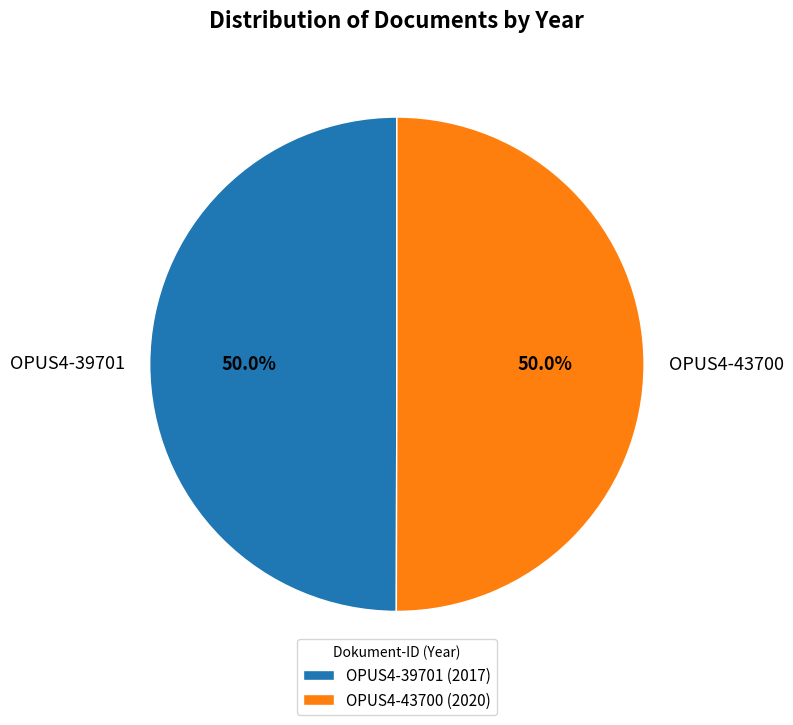

To the nearest percent, what percentage of the pie is OPUS4-43700?

50%